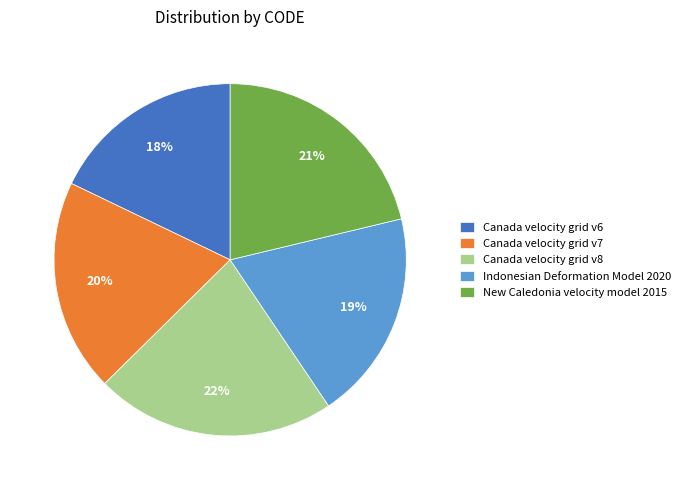

Does any single category account for the majority?

No